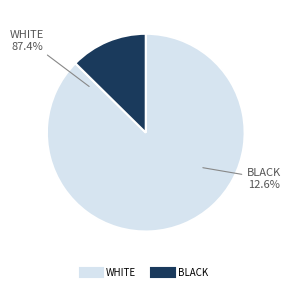

Combined, do 8 and 1 account for over 50%?

No